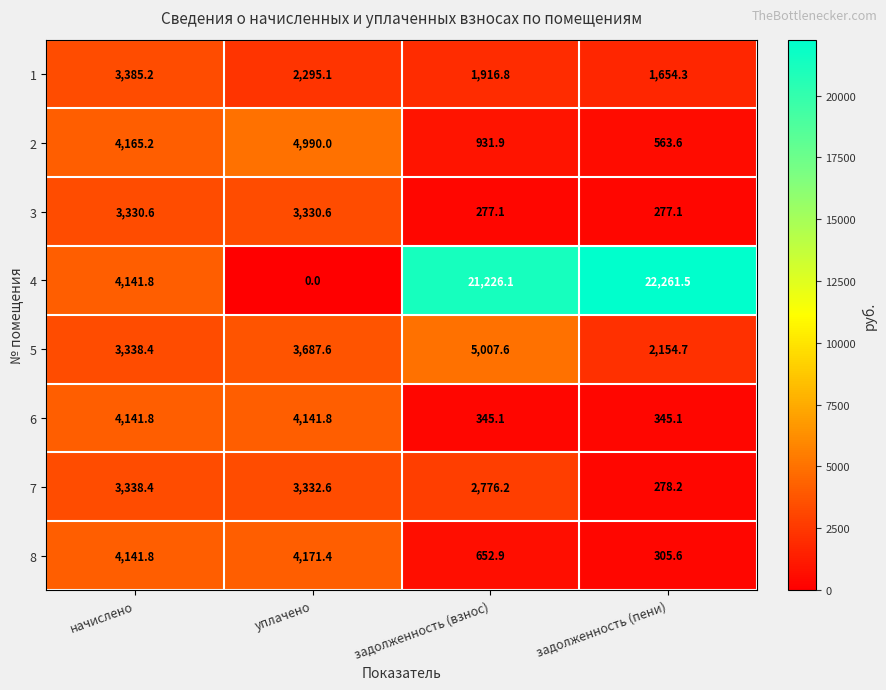

What is the difference between the highest and lowest values at уплачено?

4990.0